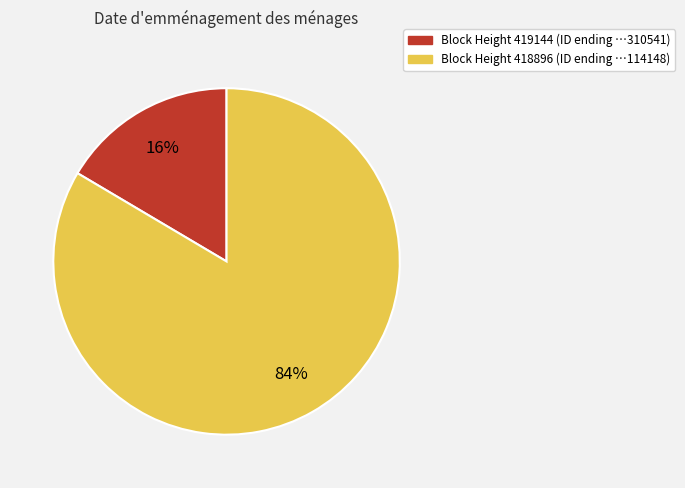

Is there any slice that represents more than half of the pie?

Yes